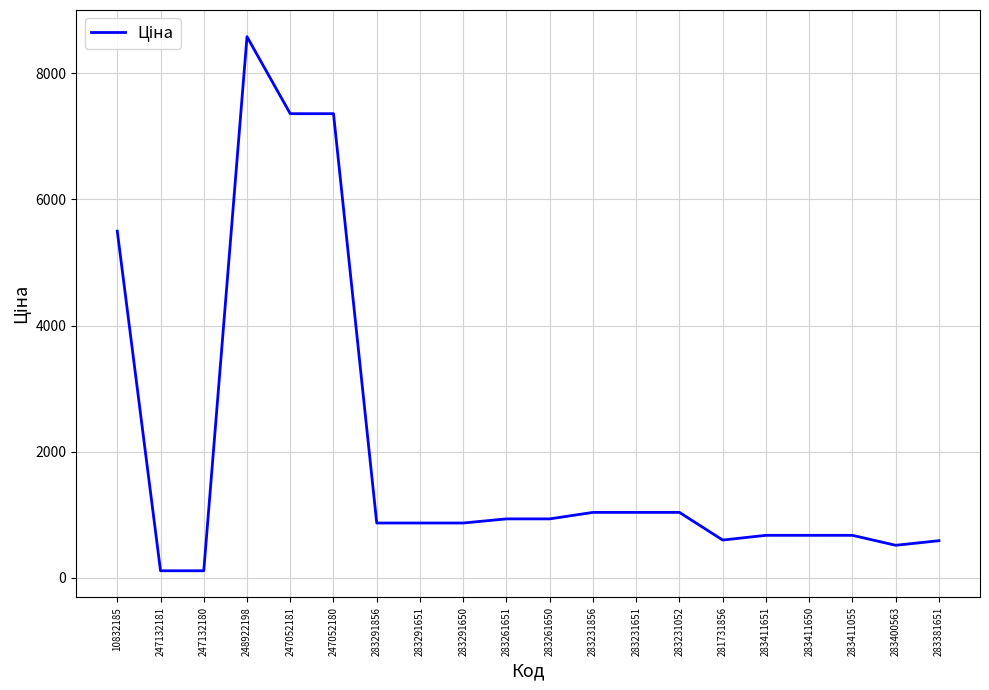

What is the greatest value displayed?

8581.1